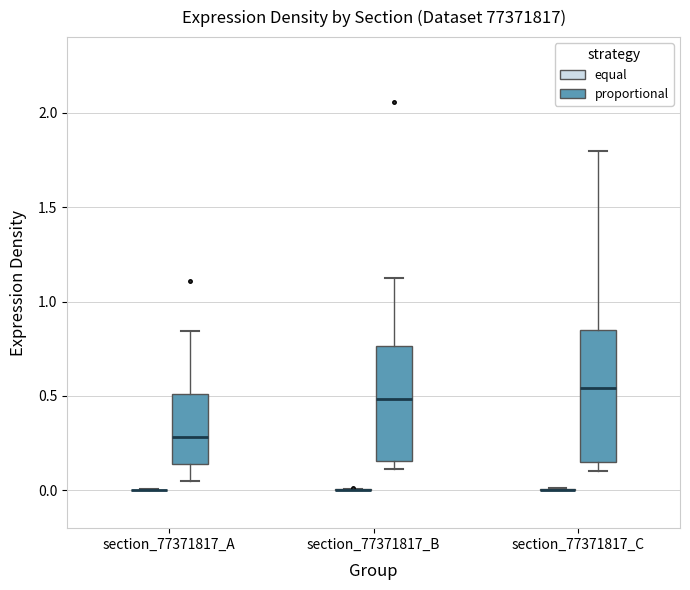

Which box is the tallest, from its lower edge to its upper edge?

section_77371817_C (proportional)